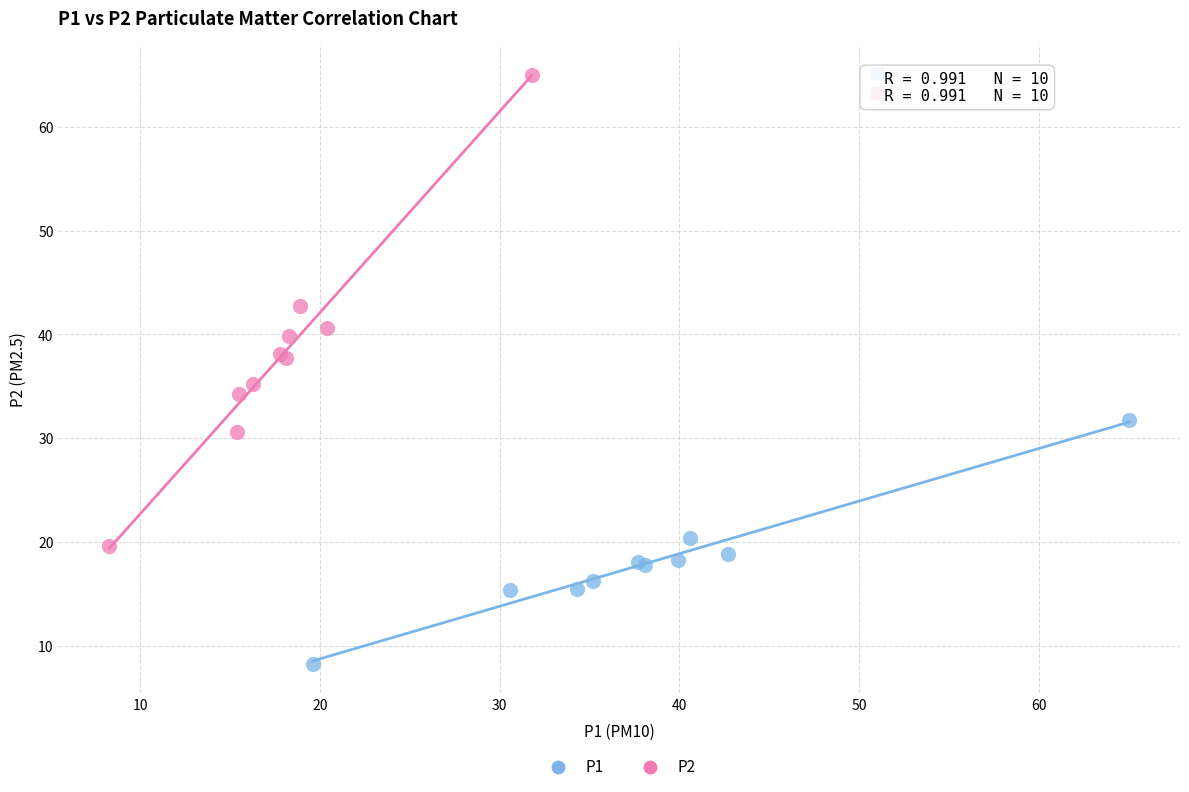

Which series contains the lowest Y value?

P1